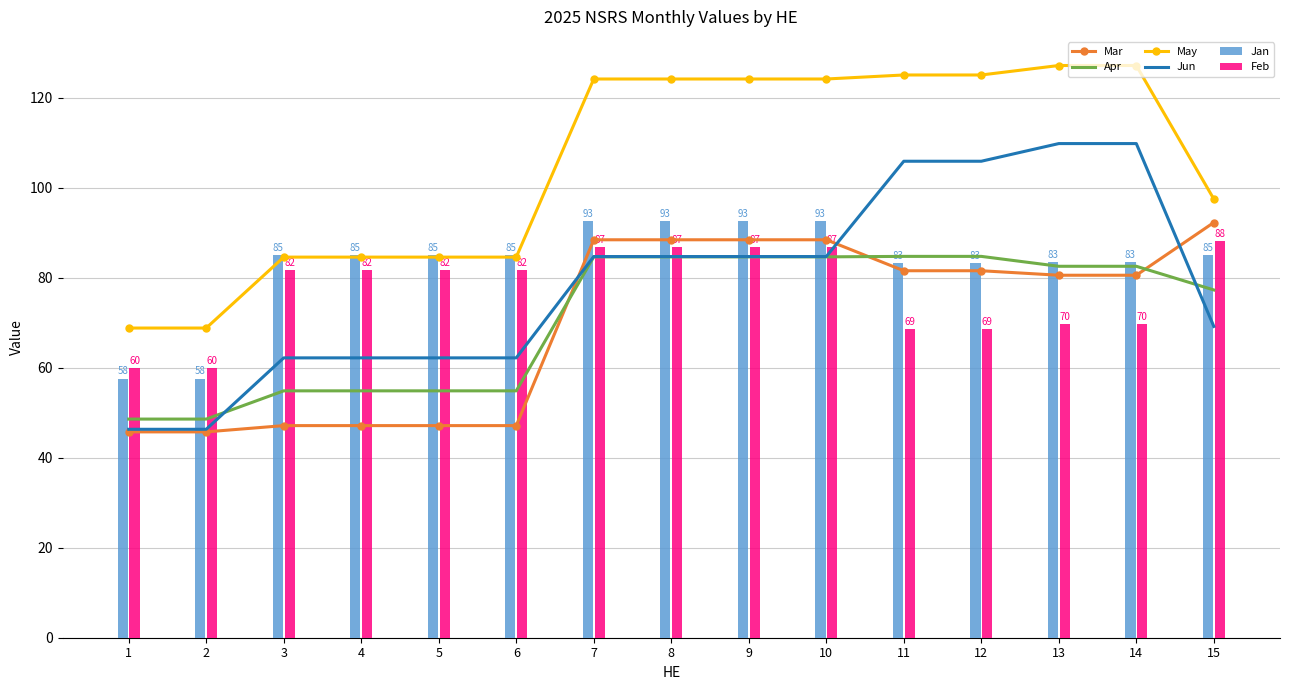

How many values in the Jun series are below 84?

7